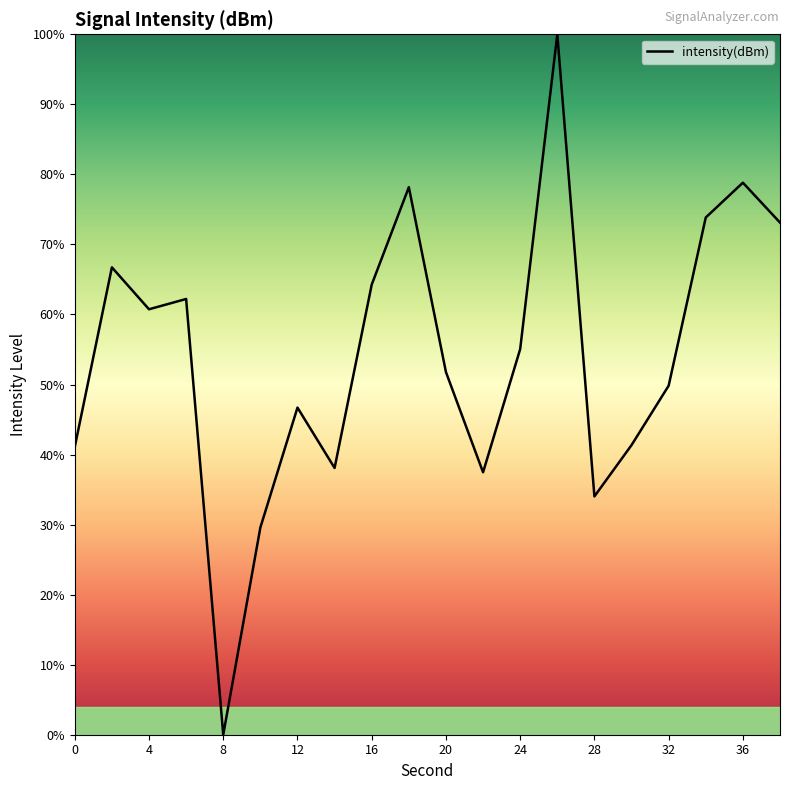

What is the difference between the maximum and minimum values?

100.0